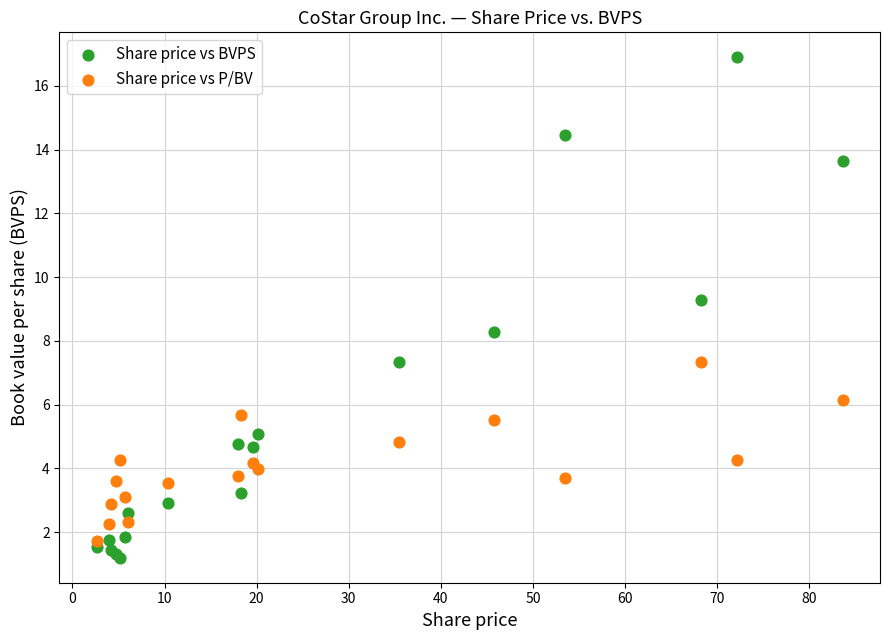

In the Share price vs BVPS series, what Y value is closest to 9?

9.3